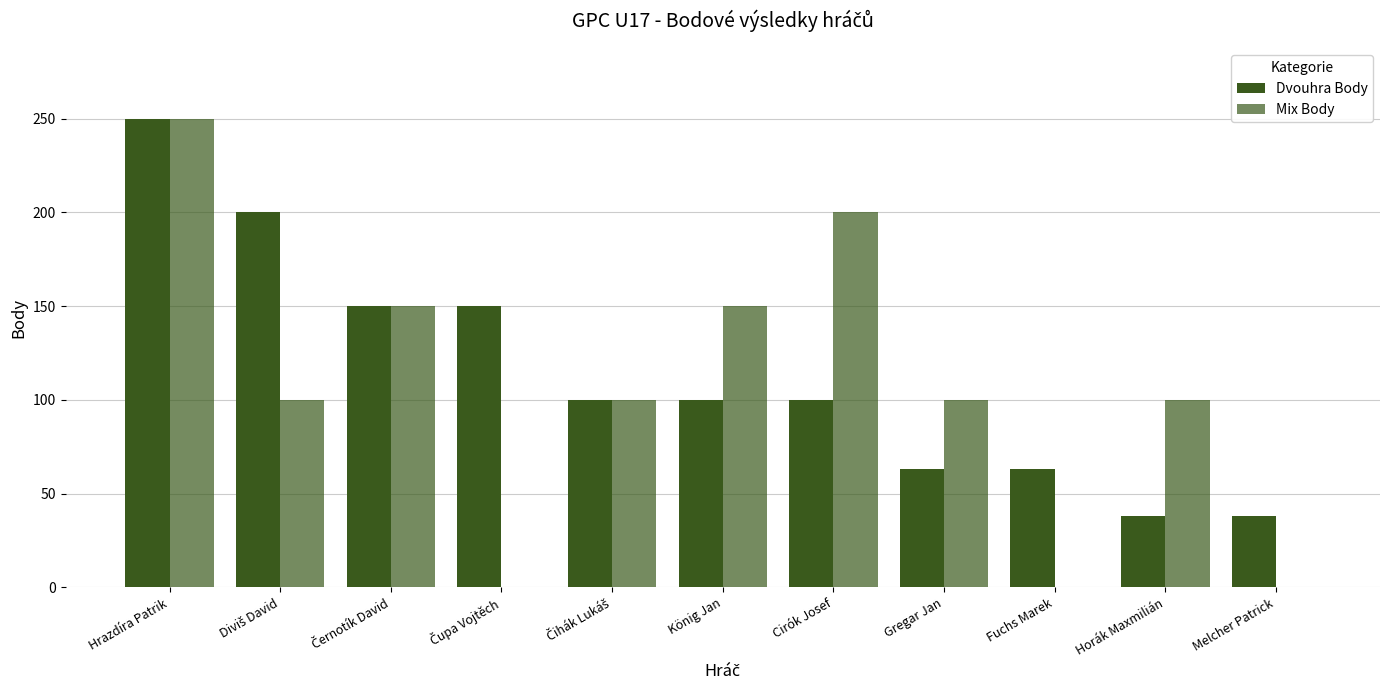

Are the bars horizontal?

No